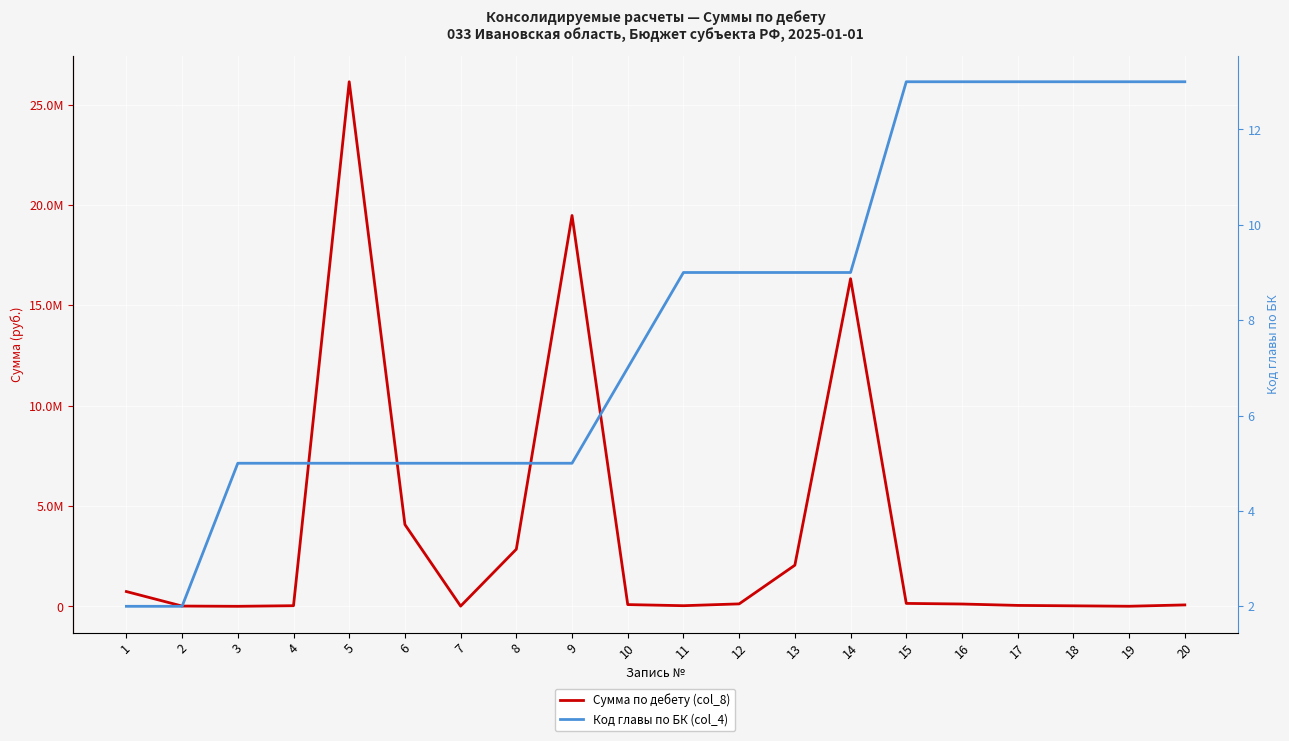

Rank the series by their maximum value, from highest to lowest.

Сумма по дебету (col_8), Код главы по БК (col_4)